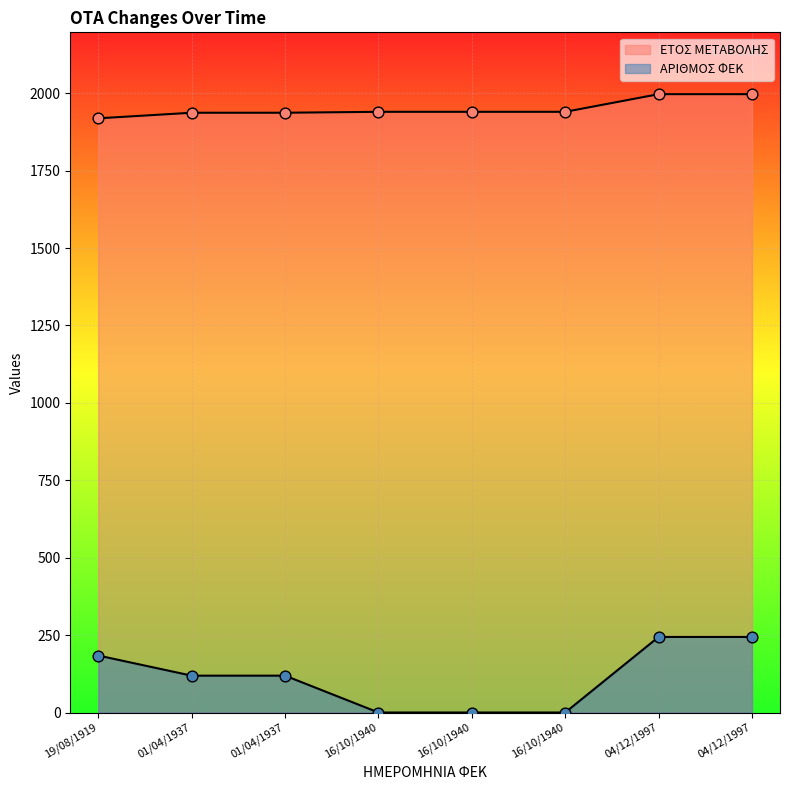

At which category is the sum across all series the highest?

04/12/1997